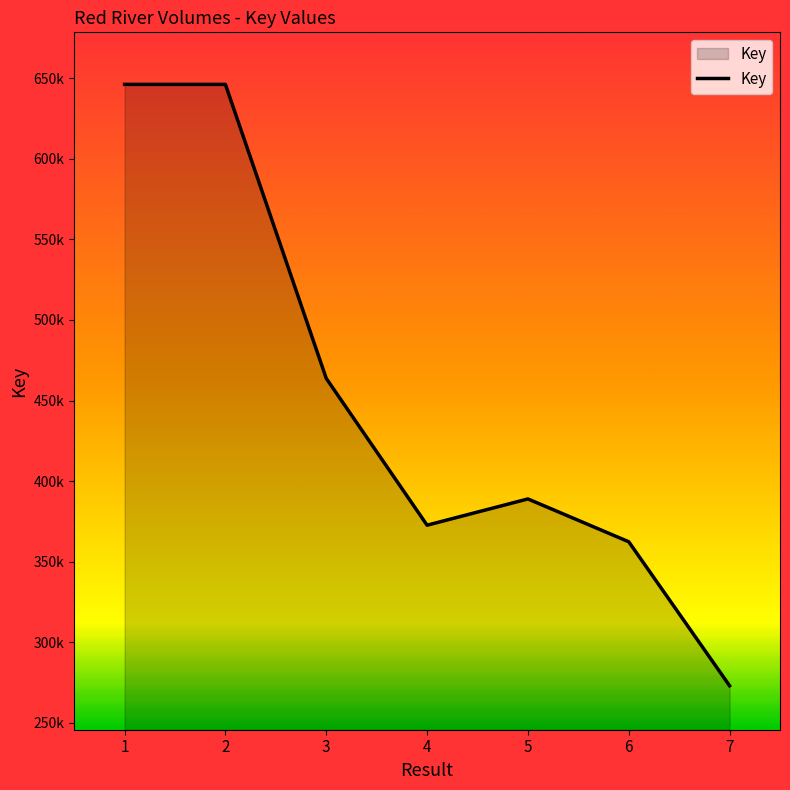

Between 1 and 4, which is larger?

1